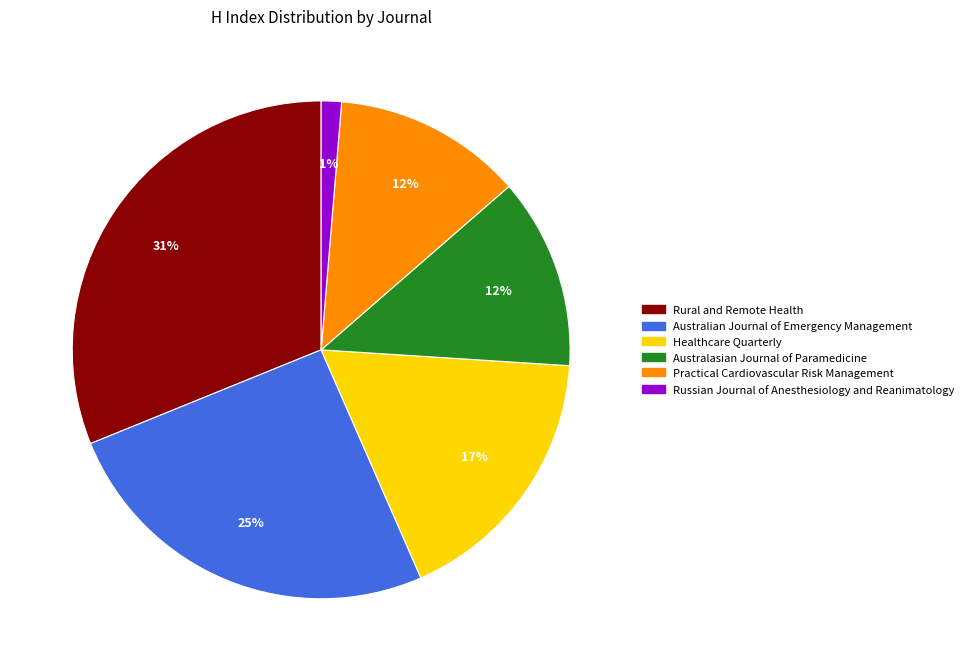

The Australian Journal of Emergency Management slice represents 12% of the pie. True or false?

False